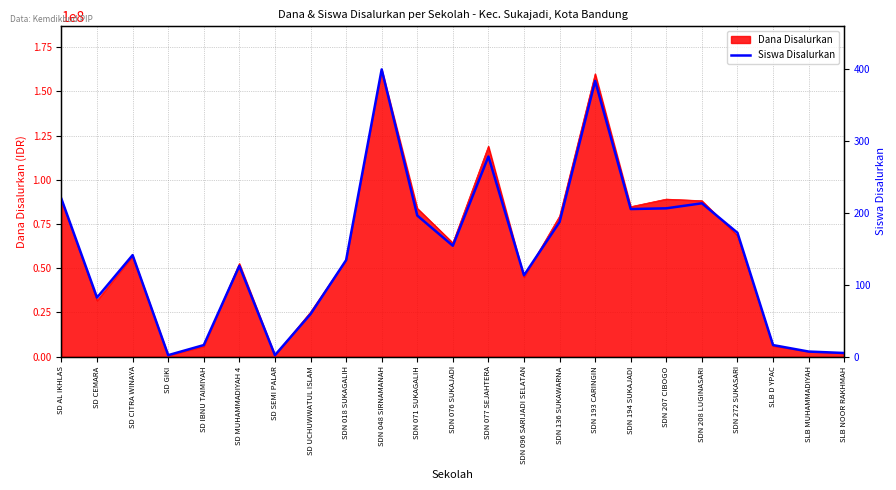

List the labels in order of value, smallest first.

SD GIKI, SD SEMI PALAR, SLB NOOR RAKHMAH, SLB MUHAMMADIYAH, SD IBNU TAIMIYAH, SLB D YPAC, SD UCHUWWATUL ISLAM, SD CEMARA, SDN 096 SARIJADI SELATAN, SD MUHAMMADIYAH 4, SDN 018 SUKAGALIH, SD CITRA WINAYA, SDN 076 SUKAJADI, SDN 272 SUKASARI, SDN 136 SUKAWARNA, SDN 071 SUKAGALIH, SDN 194 SUKAJADI, SDN 207 CIBOGO, SDN 208 LUGINASARI, SD AL IKHLAS, SDN 077 SEJAHTERA, SDN 193 CARINGIN, SDN 048 SIRNAMANAH